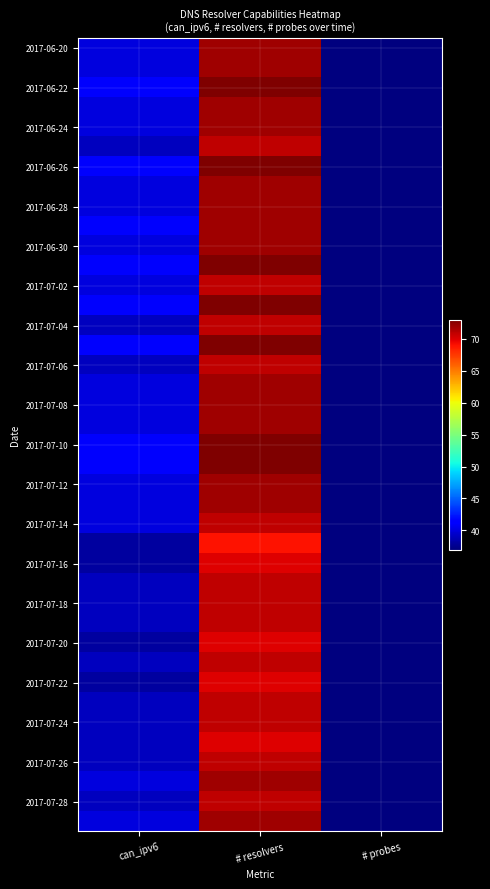

At how many categories does at least one series exceed 60?

1